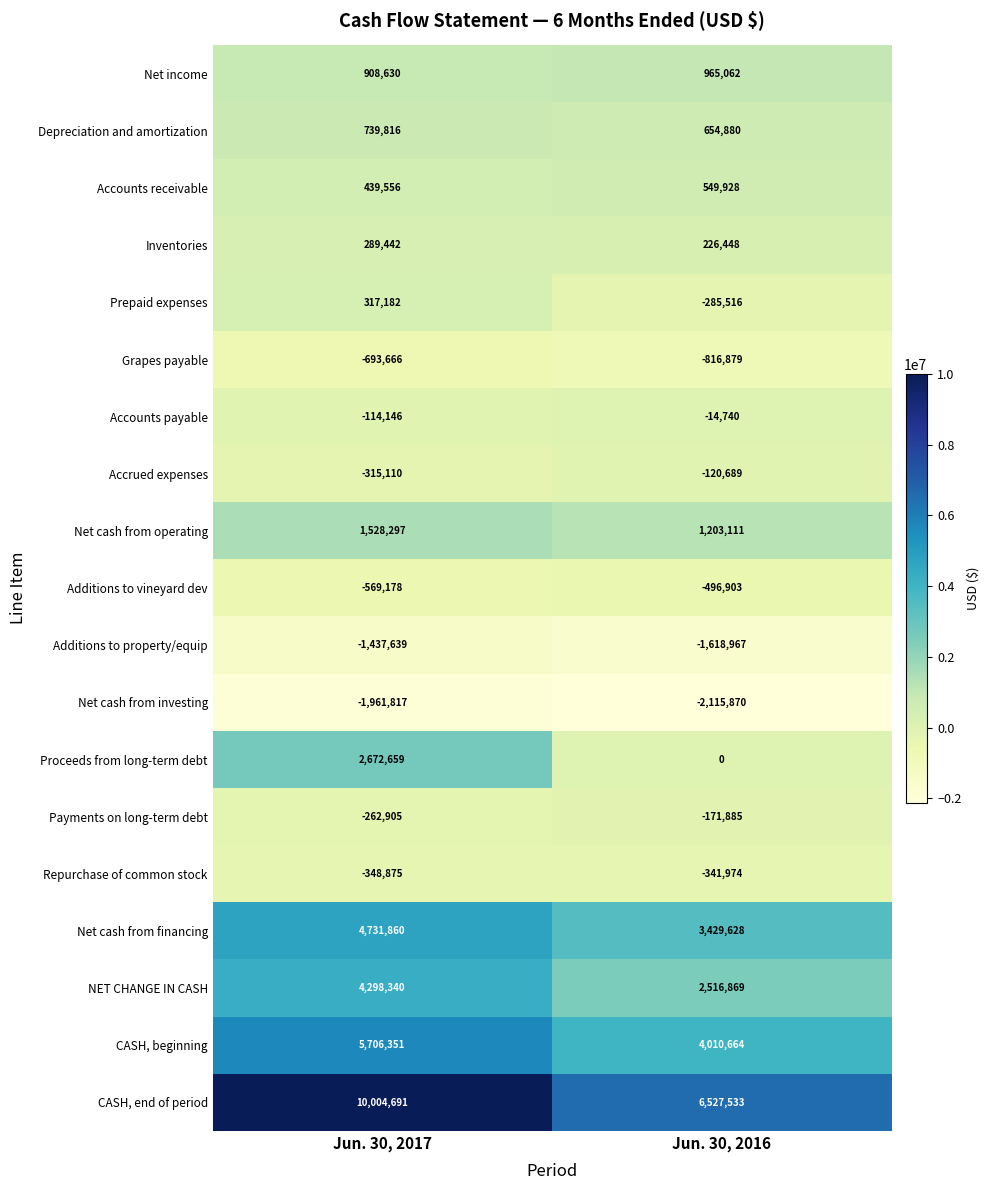

How many series are shown in this chart?

19